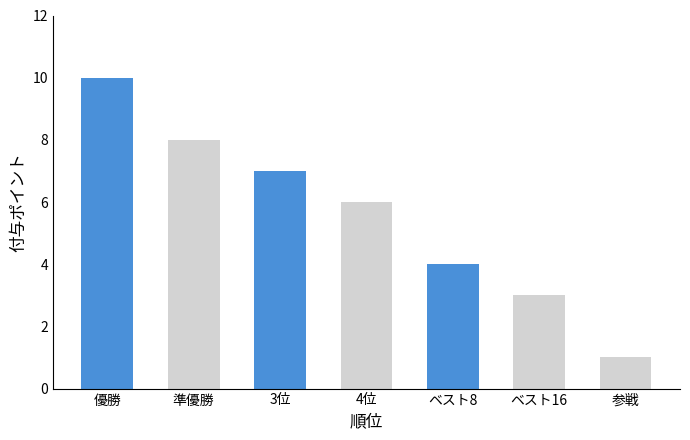

Does the chart contain stacked bars?

No